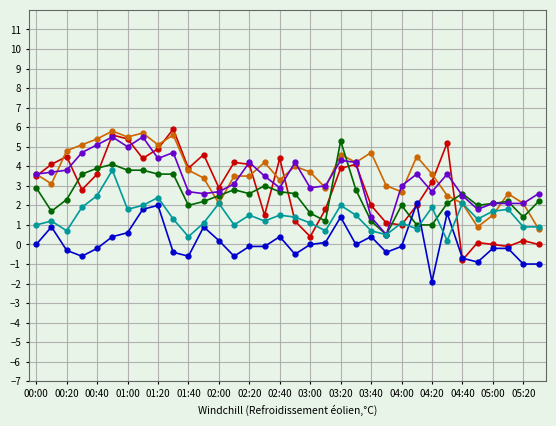

What is the greatest value displayed?

5.9